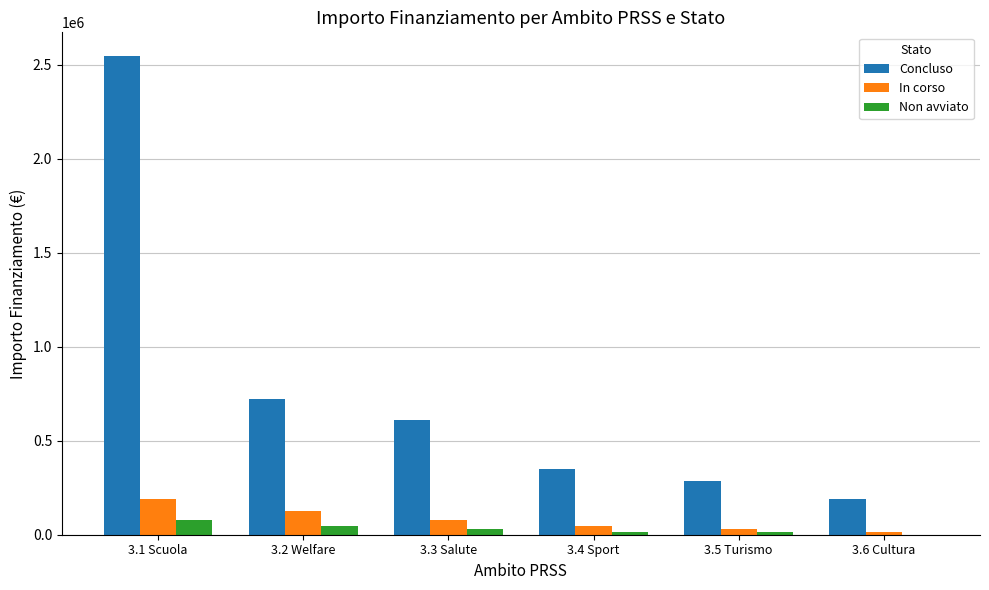

At which category is the sum across all series the highest?

3.1 Scuola